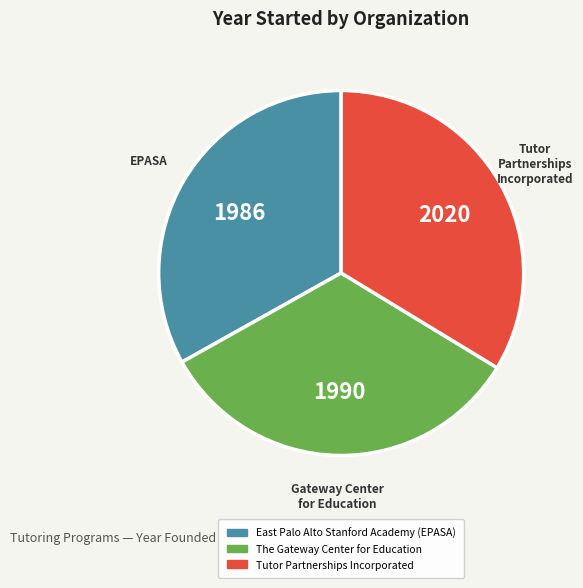

Does any single category account for the majority?

No